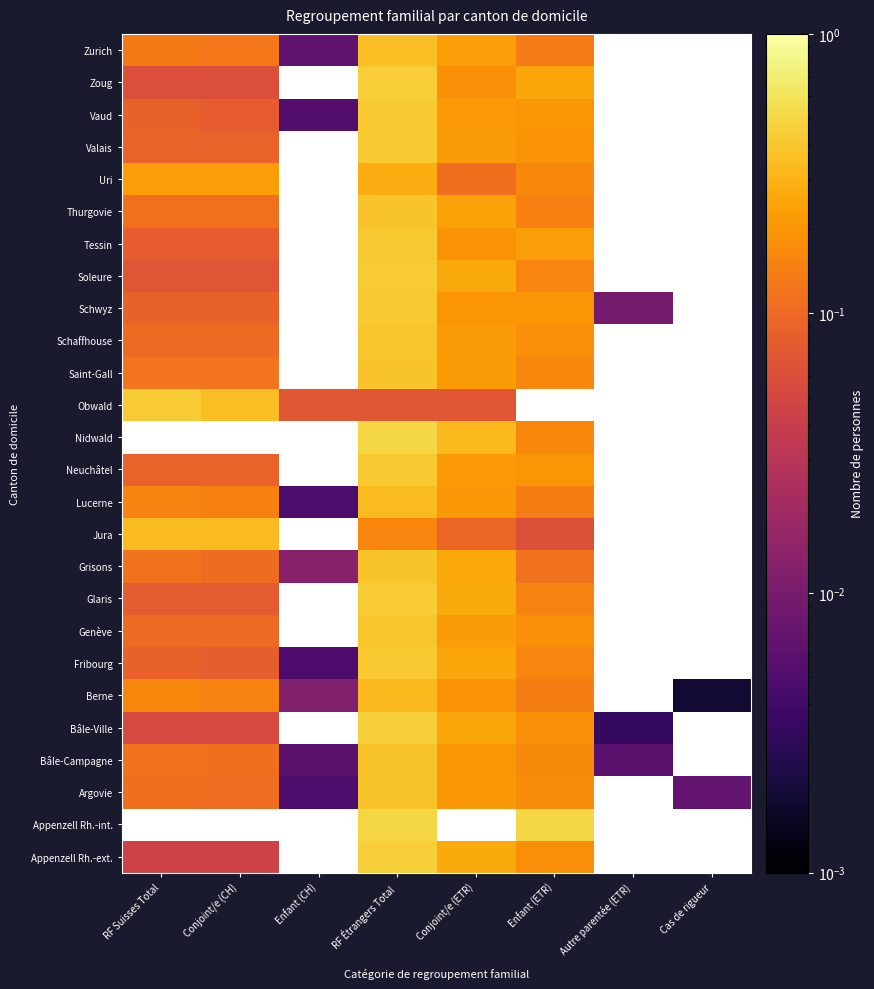

The value of Thurgovie at Conjoint/e (CH) is 0.1. True or false?

False